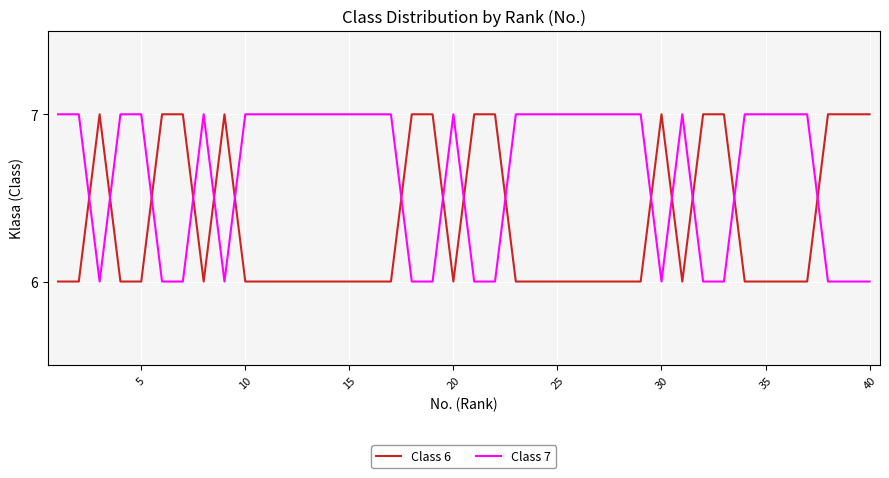

What is the greatest value displayed?

7